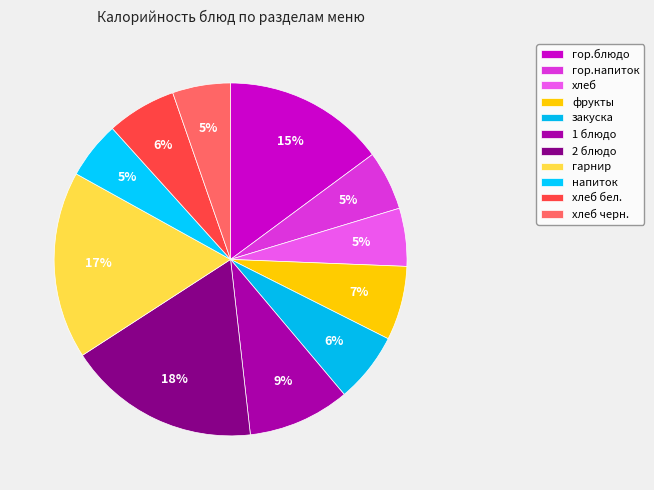

How many slices are in this pie chart?

11